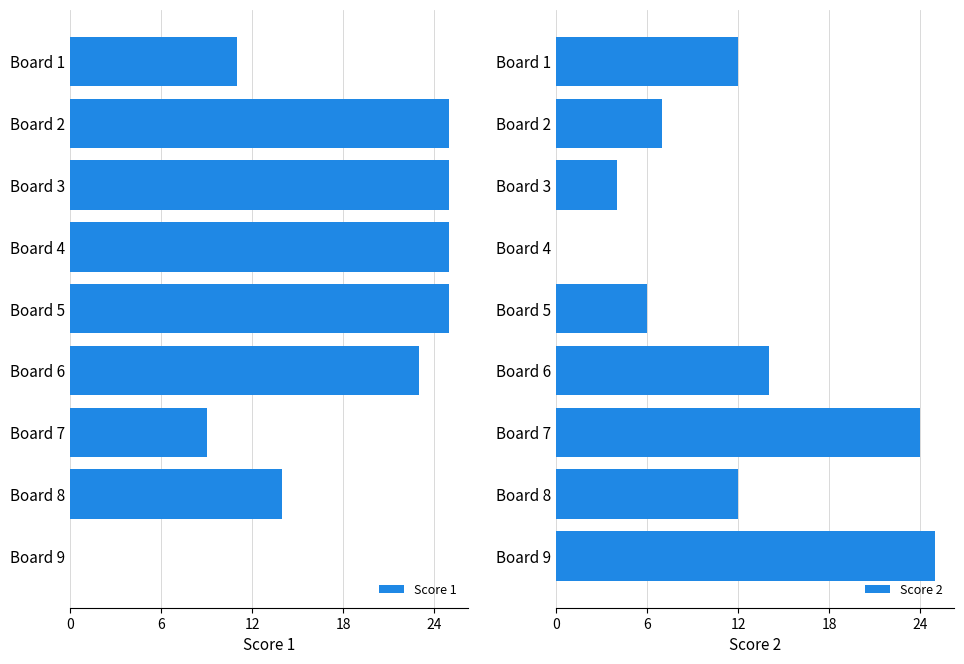

Does the chart contain any negative values?

No